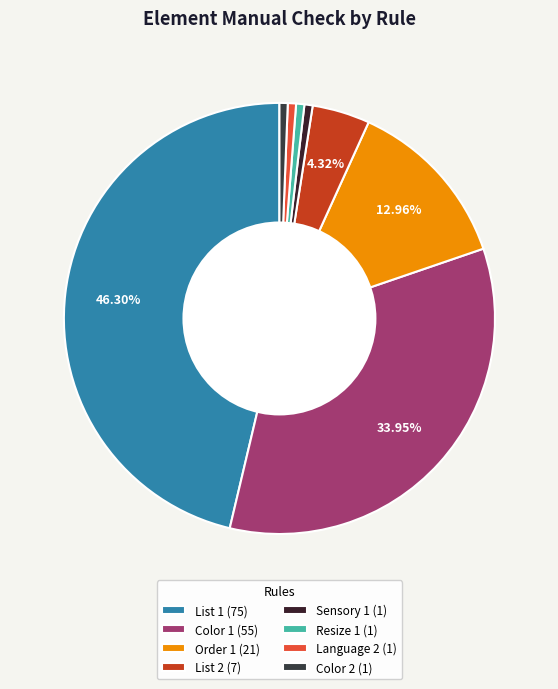

How many segments does this pie chart have?

8